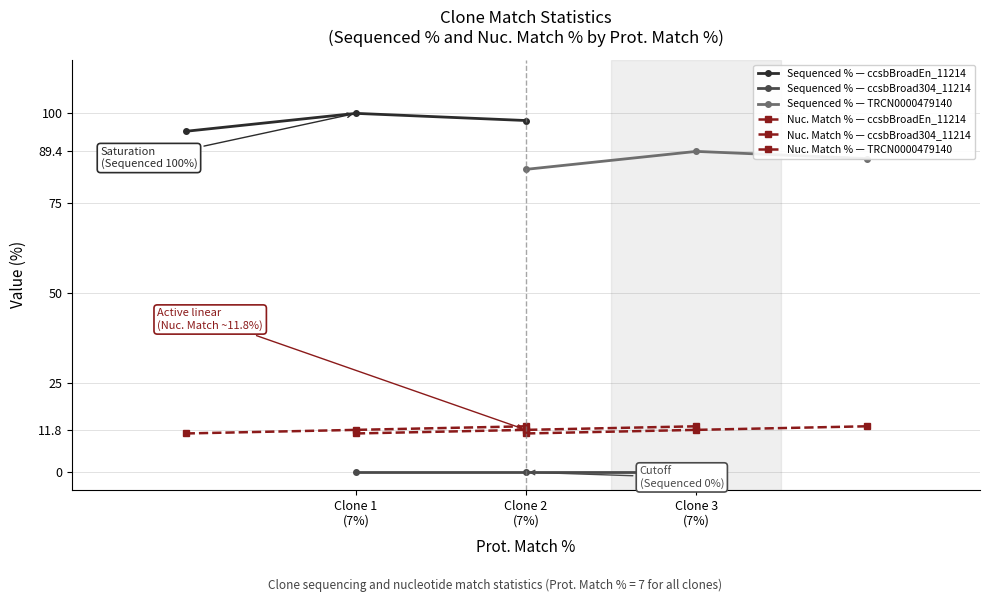

What is the value of the Nuc. Match % — TRCN0000479140 point at the 1st from the left?

10.8